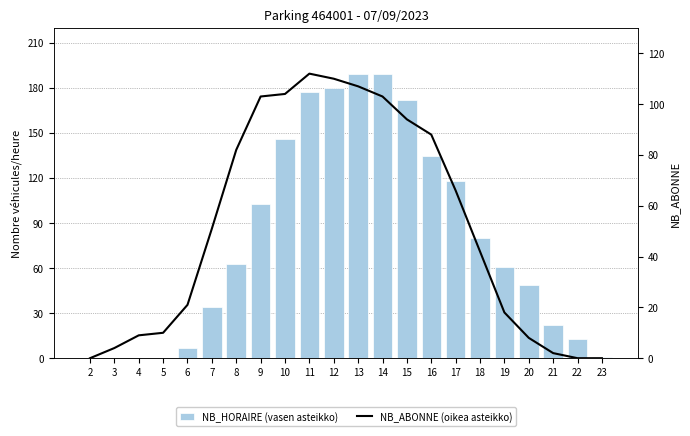

What are all the series names shown in the legend?

NB_HORAIRE (vasen asteikko), NB_ABONNE (oikea asteikko)